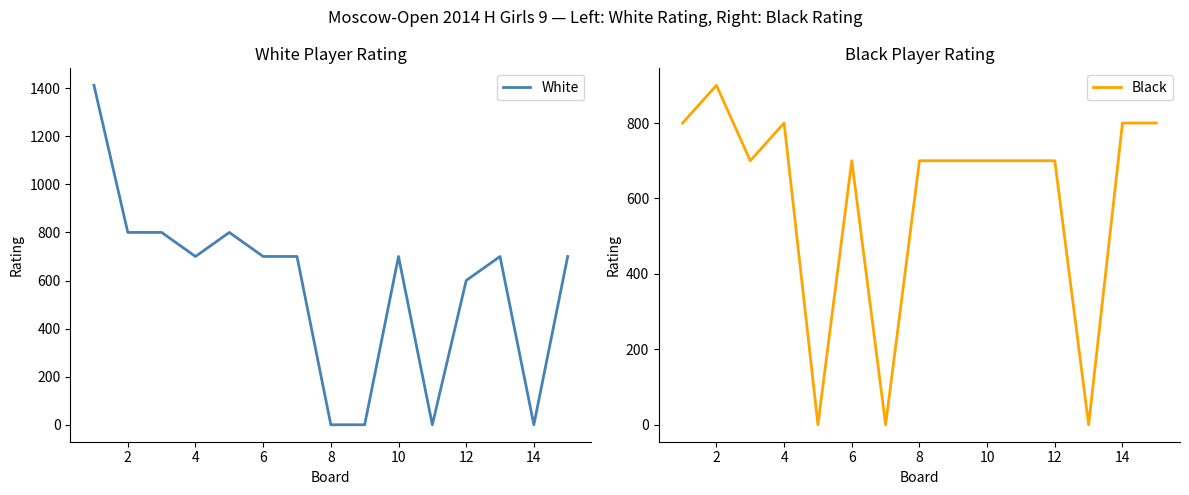

What is the difference between the maximum and minimum values in the Black series?

900